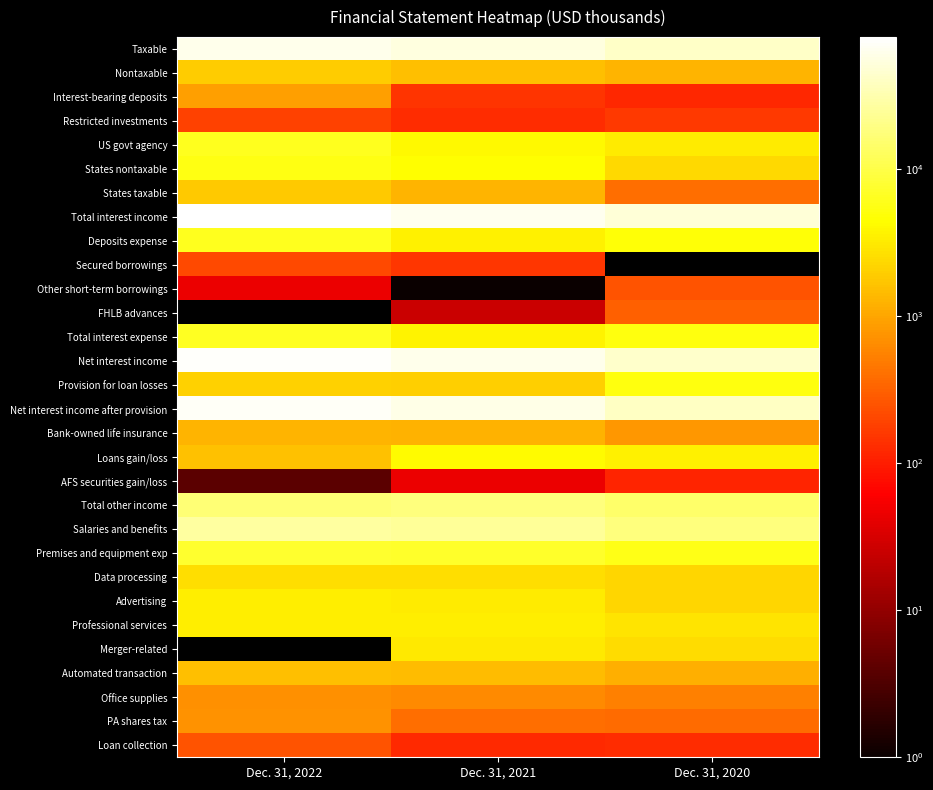

Reading left to right, transcribe all the data shown in this chart.

Taxable: Dec. 31, 2022=62110	Dec. 31, 2021=53918	Dec. 31, 2020=41985
Nontaxable: Dec. 31, 2022=1910	Dec. 31, 2021=1513	Dec. 31, 2020=1256
Interest-bearing deposits: Dec. 31, 2022=886	Dec. 31, 2021=148	Dec. 31, 2020=121
Restricted investments: Dec. 31, 2022=184	Dec. 31, 2021=127	Dec. 31, 2020=162
US govt agency: Dec. 31, 2022=6321	Dec. 31, 2021=4068	Dec. 31, 2020=3197
States nontaxable: Dec. 31, 2022=5466	Dec. 31, 2021=4413	Dec. 31, 2020=2374
States taxable: Dec. 31, 2022=1795	Dec. 31, 2021=1281	Dec. 31, 2020=398
Total interest income: Dec. 31, 2022=78672	Dec. 31, 2021=65468	Dec. 31, 2020=49496
Deposits expense: Dec. 31, 2022=6144	Dec. 31, 2021=3456	Dec. 31, 2020=4756
Secured borrowings: Dec. 31, 2022=209	Dec. 31, 2021=156	Dec. 31, 2020=0
Other short-term borrowings: Dec. 31, 2022=45	Dec. 31, 2021=1	Dec. 31, 2020=248
FHLB advances: Dec. 31, 2022=0	Dec. 31, 2021=26	Dec. 31, 2020=307
Total interest expense: Dec. 31, 2022=6398	Dec. 31, 2021=3639	Dec. 31, 2020=5311
Net interest income: Dec. 31, 2022=72274	Dec. 31, 2021=61829	Dec. 31, 2020=44185
Provision for loan losses: Dec. 31, 2022=2100	Dec. 31, 2021=2000	Dec. 31, 2020=5250
Net interest income after provision: Dec. 31, 2022=70174	Dec. 31, 2021=59829	Dec. 31, 2020=38935
Bank-owned life insurance: Dec. 31, 2022=1290	Dec. 31, 2021=1227	Dec. 31, 2020=794
Loans gain/loss: Dec. 31, 2022=1623	Dec. 31, 2021=4172	Dec. 31, 2020=3603
AFS securities gain/loss: Dec. 31, 2022=4	Dec. 31, 2021=46	Dec. 31, 2020=115
Total other income: Dec. 31, 2022=16642	Dec. 31, 2021=18287	Dec. 31, 2020=14668
Salaries and benefits: Dec. 31, 2022=26977	Dec. 31, 2021=24106	Dec. 31, 2020=17863
Premises and equipment exp: Dec. 31, 2022=7624	Dec. 31, 2021=6998	Dec. 31, 2020=5623
Data processing: Dec. 31, 2022=2635	Dec. 31, 2021=2566	Dec. 31, 2020=2246
Advertising: Dec. 31, 2022=3381	Dec. 31, 2021=3253	Dec. 31, 2020=2269
Professional services: Dec. 31, 2022=3441	Dec. 31, 2021=3415	Dec. 31, 2020=2869
Merger-related: Dec. 31, 2022=0	Dec. 31, 2021=3033	Dec. 31, 2020=2452
Automated transaction: Dec. 31, 2022=1557	Dec. 31, 2021=1479	Dec. 31, 2020=1158
Office supplies: Dec. 31, 2022=682	Dec. 31, 2021=640	Dec. 31, 2020=541
PA shares tax: Dec. 31, 2022=716	Dec. 31, 2021=395	Dec. 31, 2020=381
Loan collection: Dec. 31, 2022=248	Dec. 31, 2021=126	Dec. 31, 2020=131